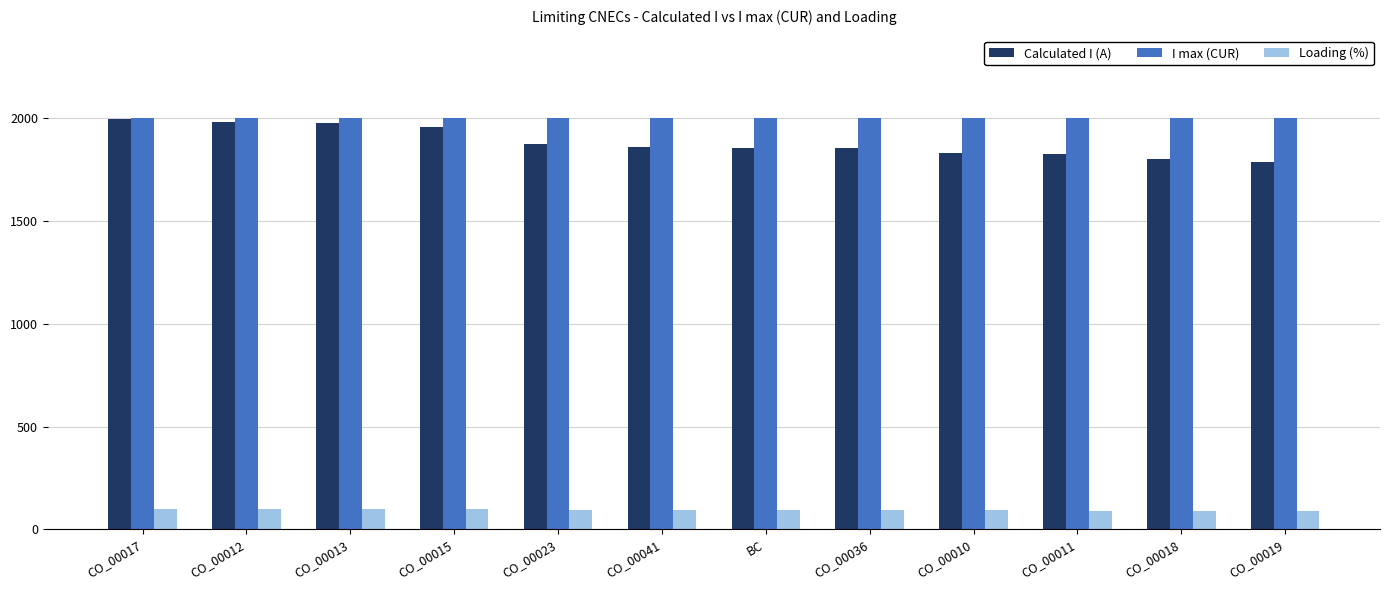

What is the label of the 8th bar from the left?

CO_00036